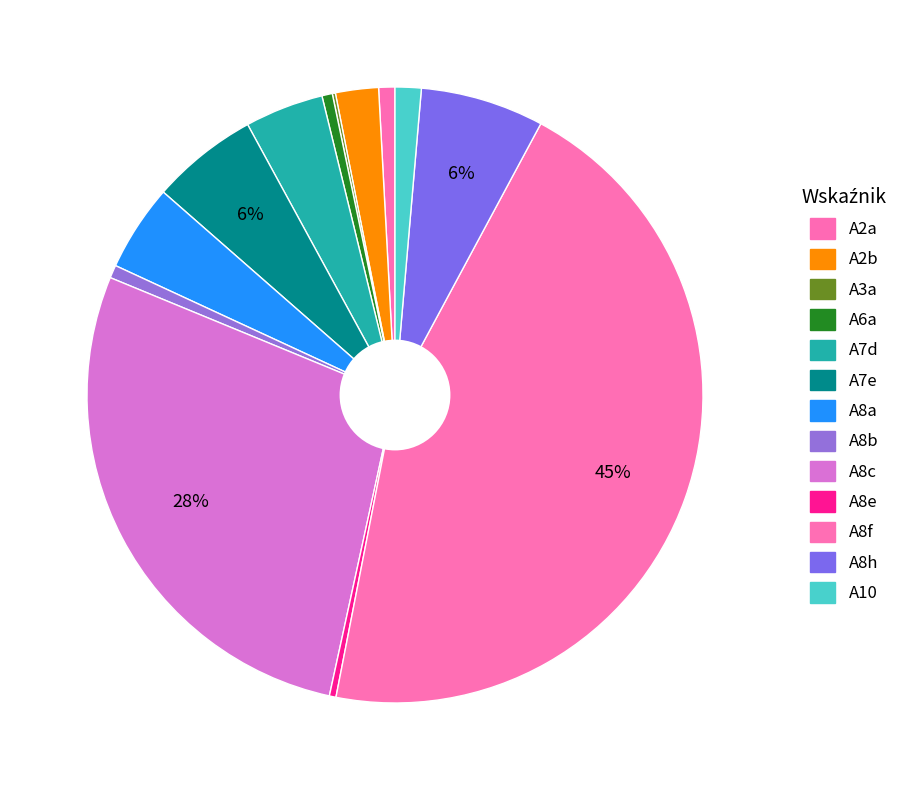

Is it true that A6a is 1% of the pie?

True